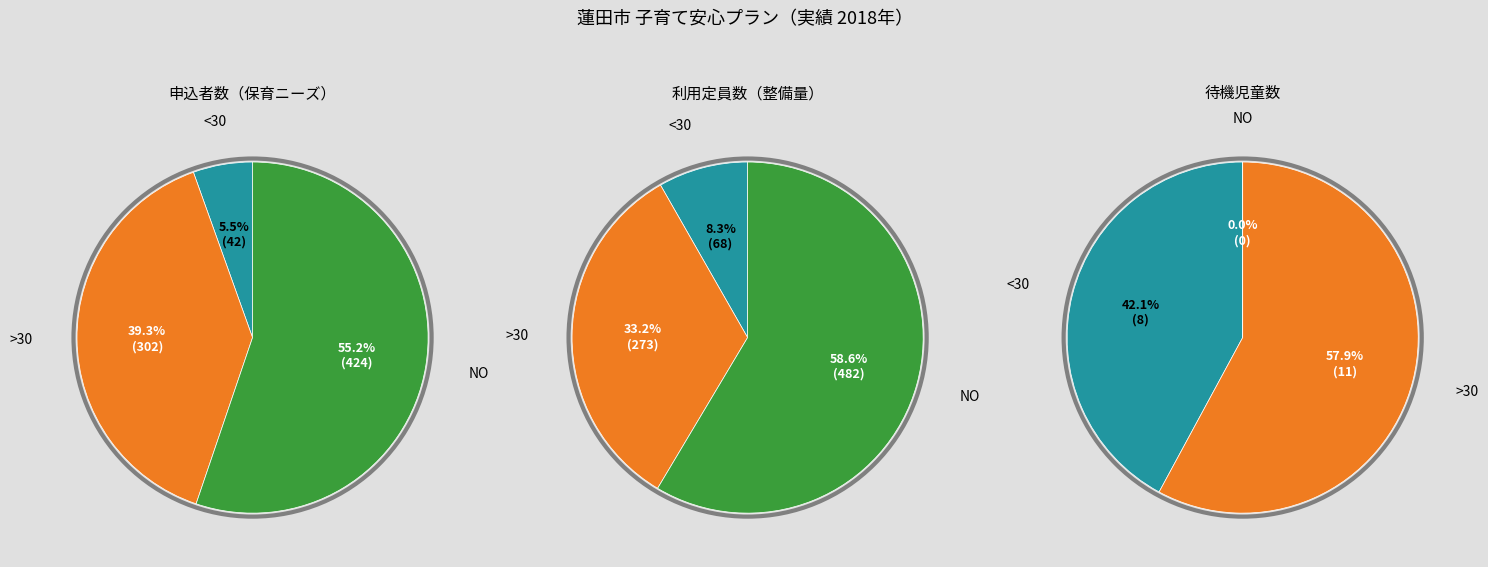

Is it true that 1・2歳児 is 22% of the pie?

False